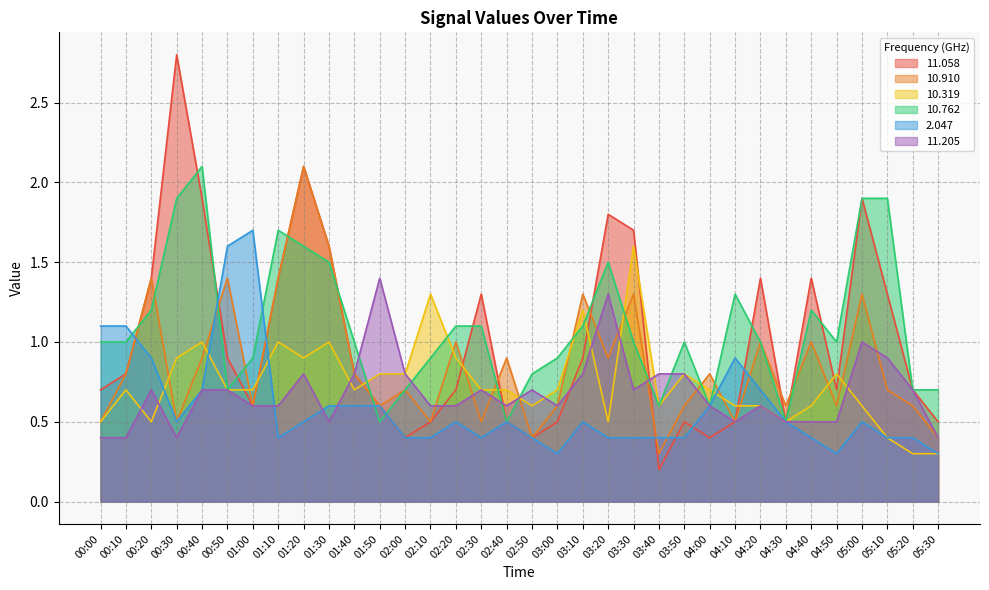

What is the label of the 6th point from the right?

04:40